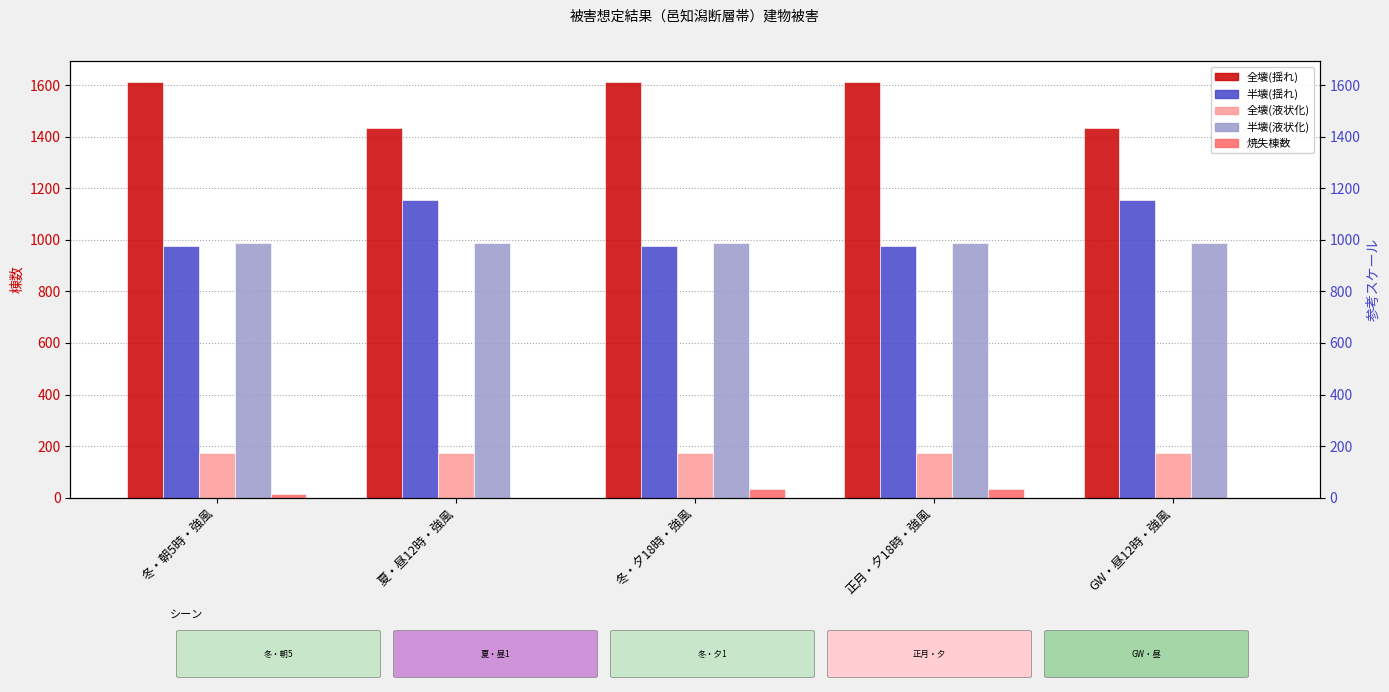

How many bars are there in each group?

5